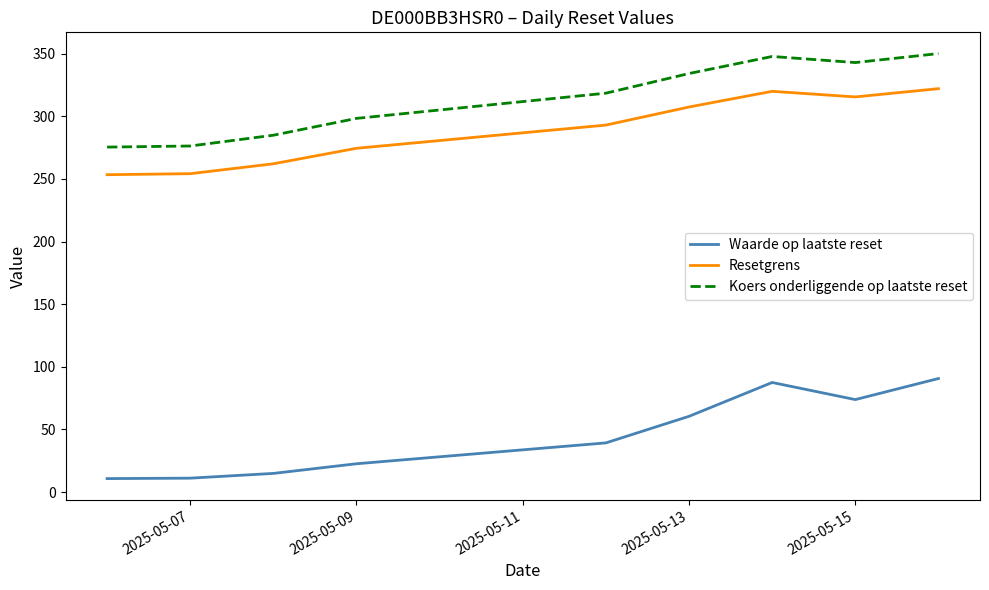

What is the minimum value shown in the chart?

10.8